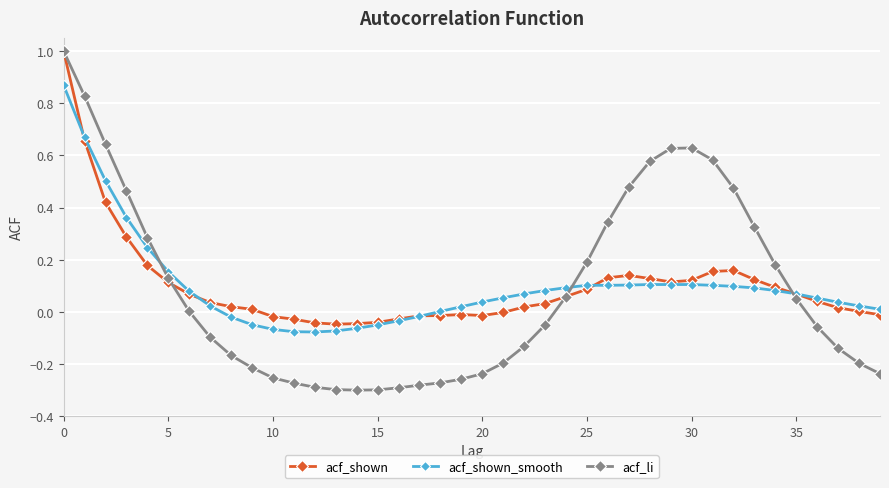

What is the highest value of the acf_shown series?

1.0